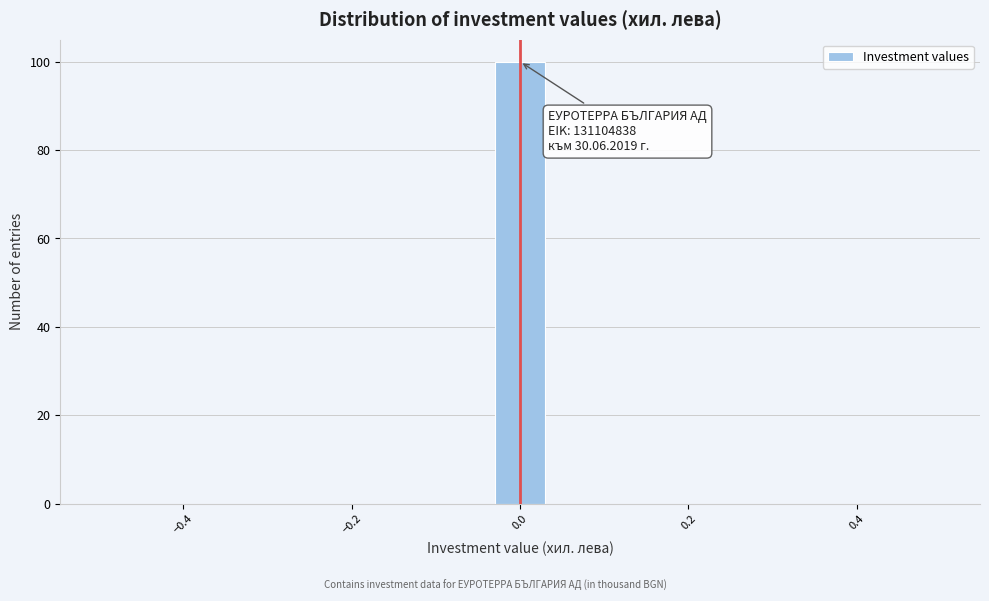

Around what value on the x-axis is the tallest bar? Give the approximate position of its centre, as read against the axis.

0.00